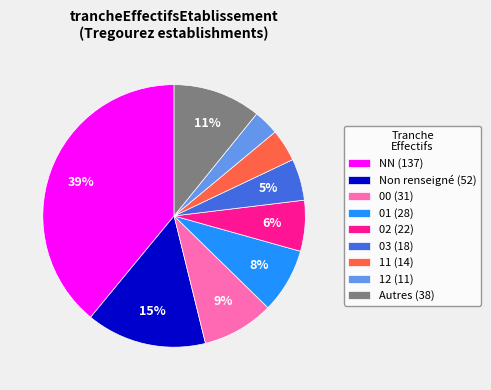

The 12 (11) slice represents 3% of the pie. True or false?

True